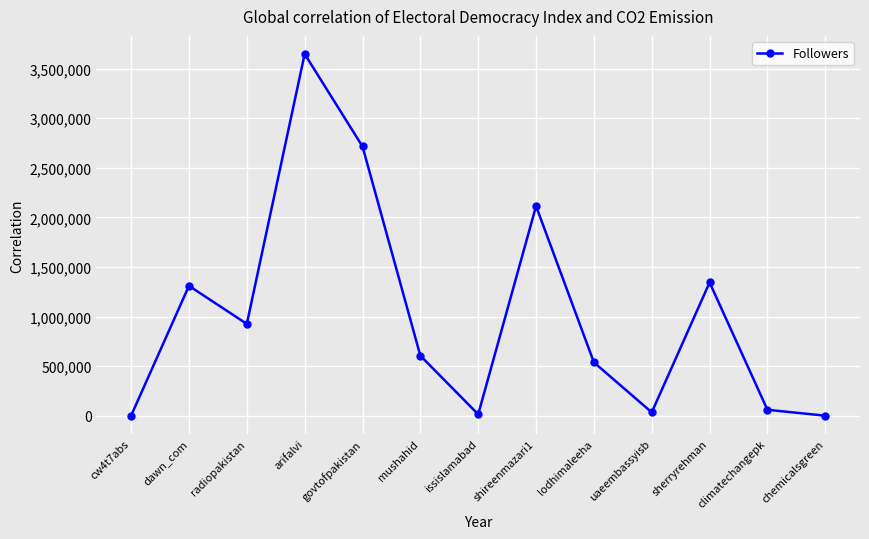

Where is the first local minimum?

radiopakistan